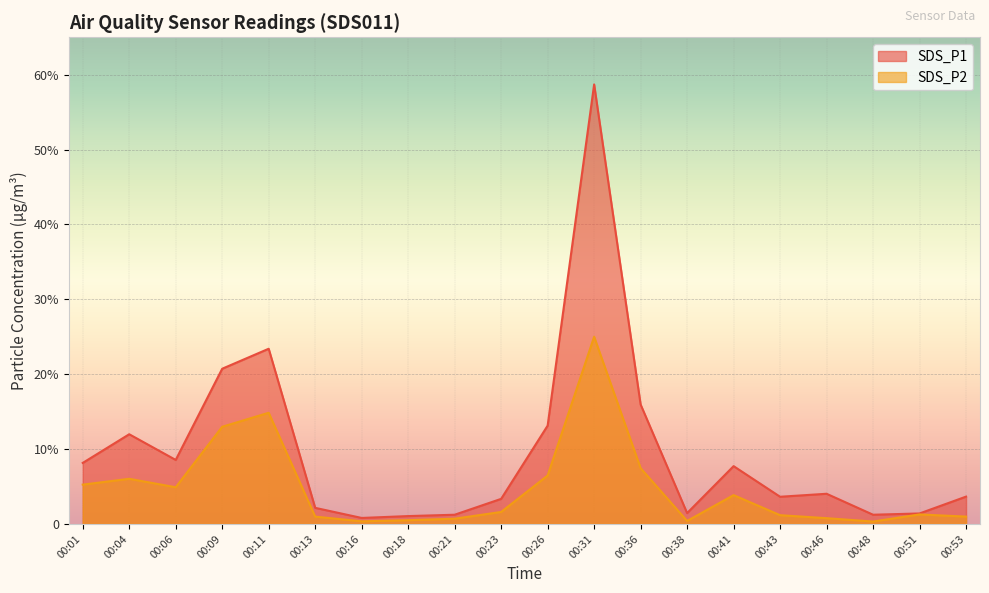

What is the sum of the SDS_P1 values at 00:48 and 00:04?

13.2